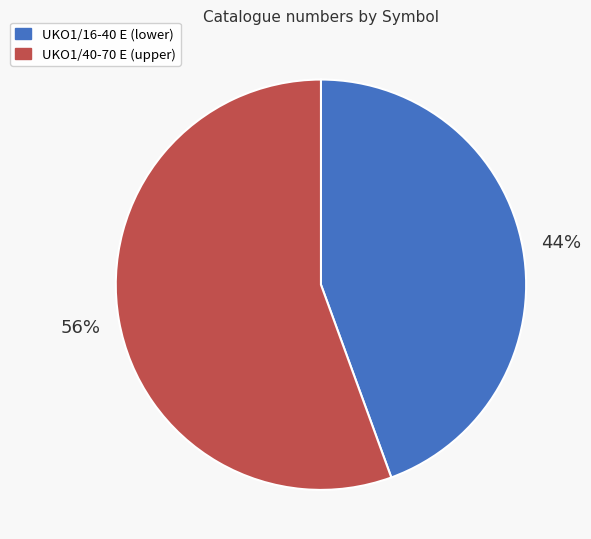

To the nearest percent, what is the average slice percentage?

50%